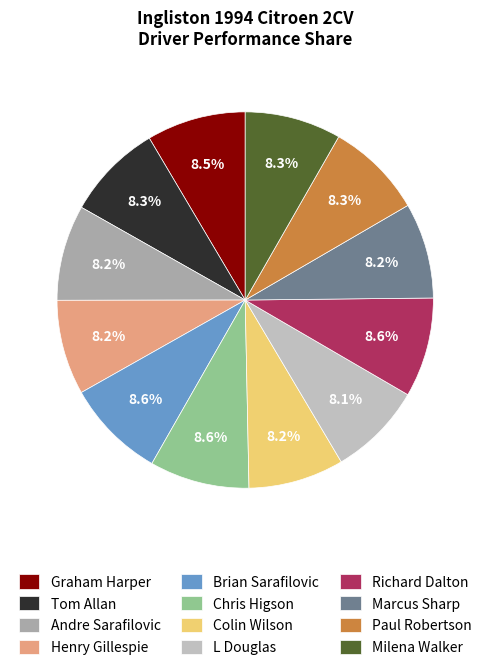

Do Henry Gillespie and Marcus Sharp together represent more than half of the pie?

No